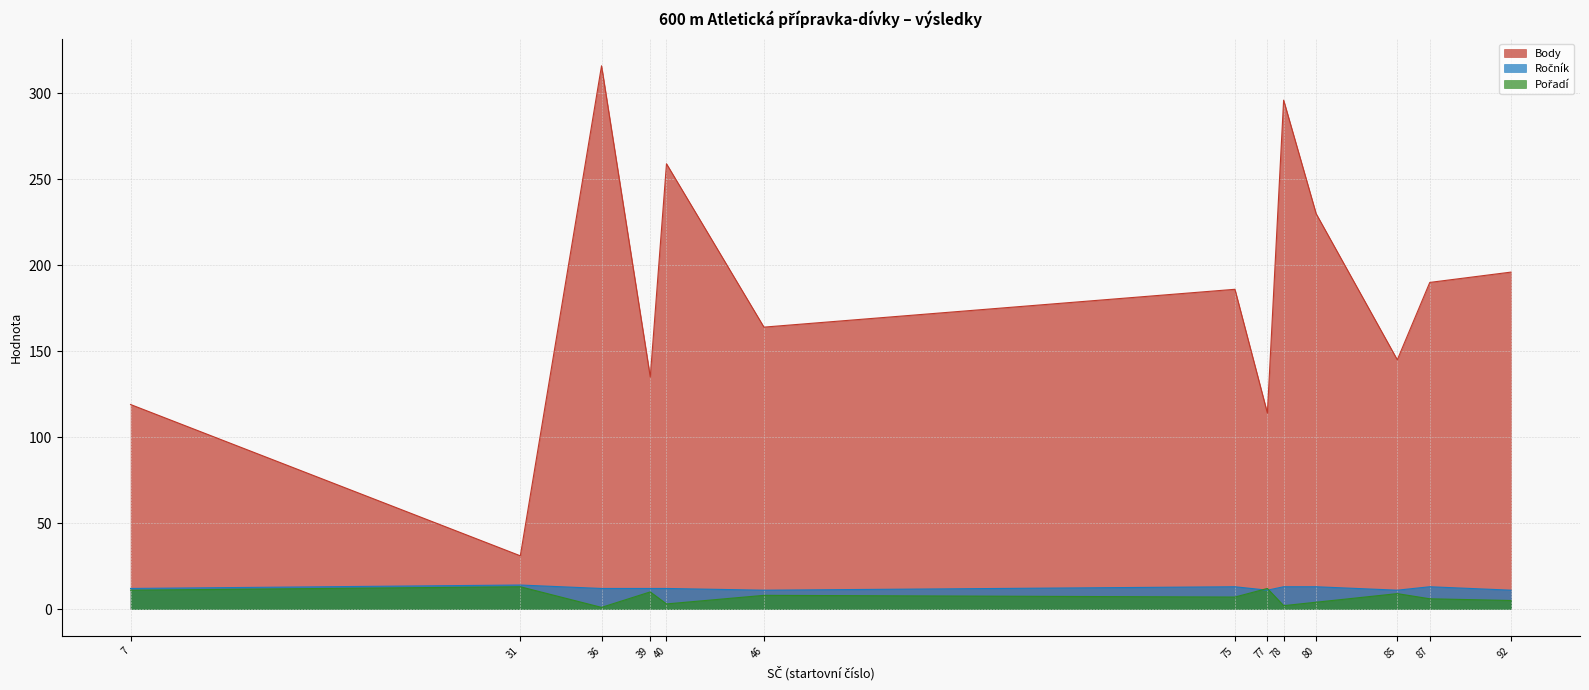

Which series has the largest range (max minus min)?

Body